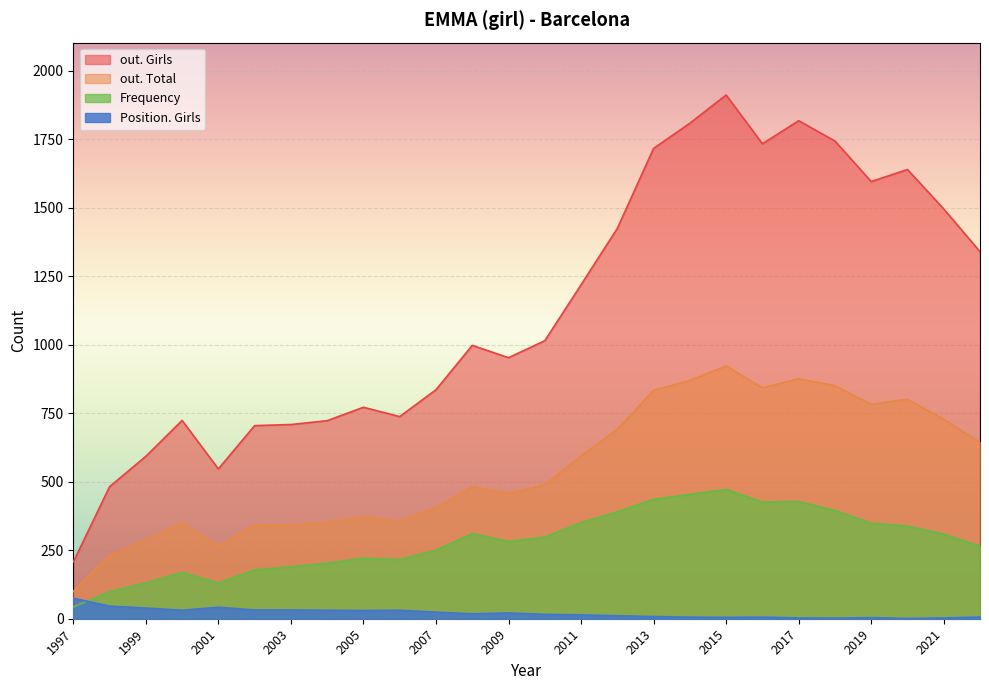

What is the minimum value for out. Total?

100